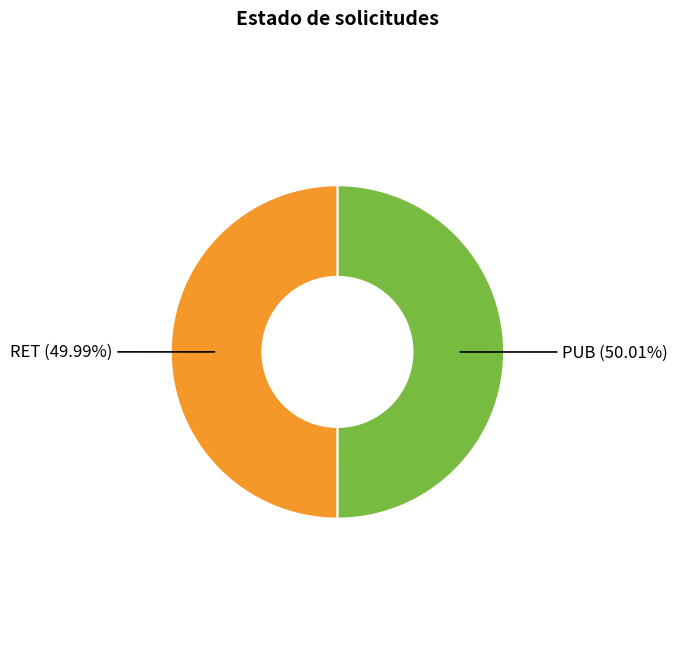

Count the number of slices in the pie.

2